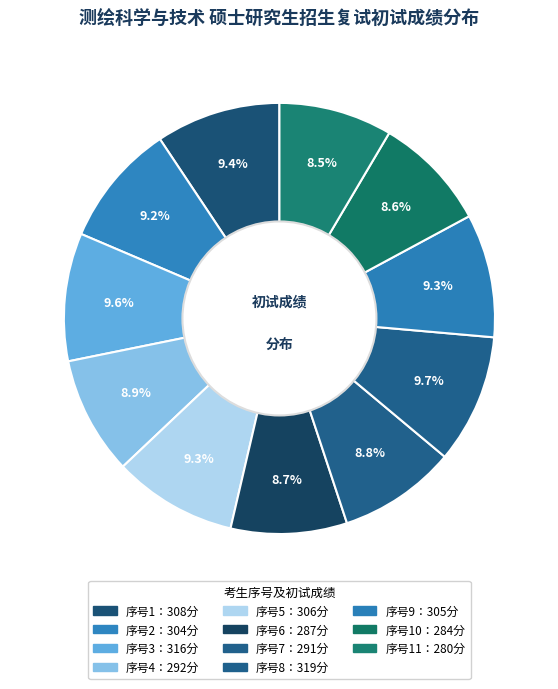

How many segments does this pie chart have?

11